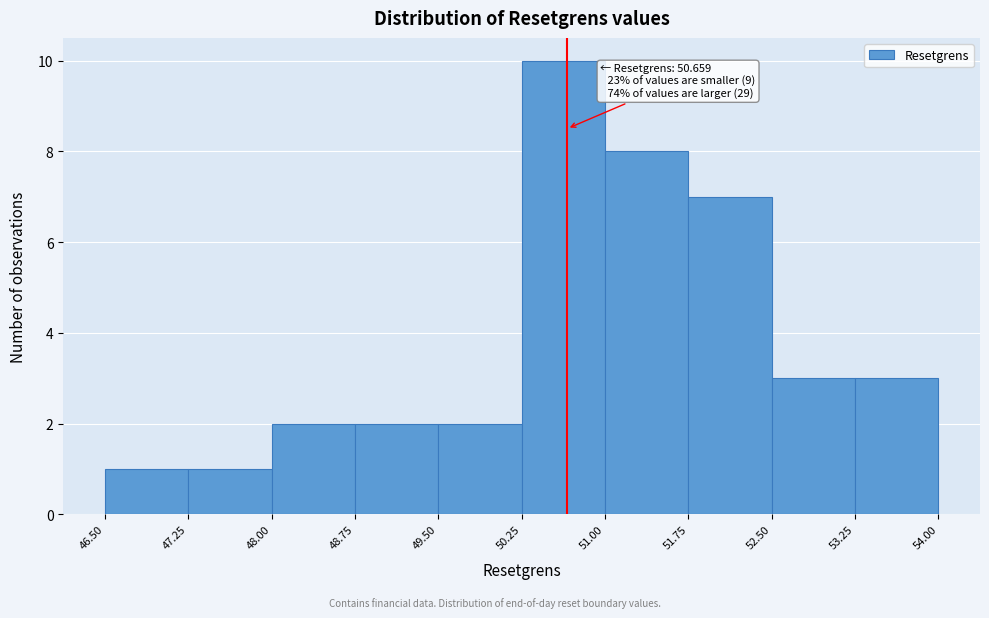

Over which range of the x-axis is the bar tallest?

50.25 to 51.00